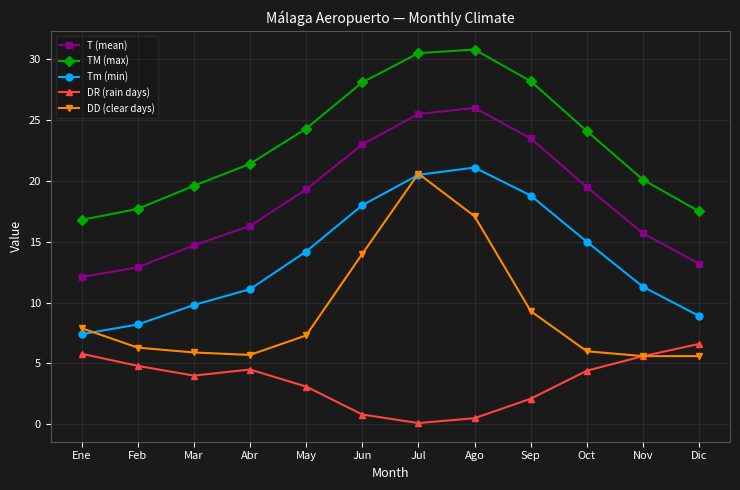

Read the T (mean) value at Nov.

15.7